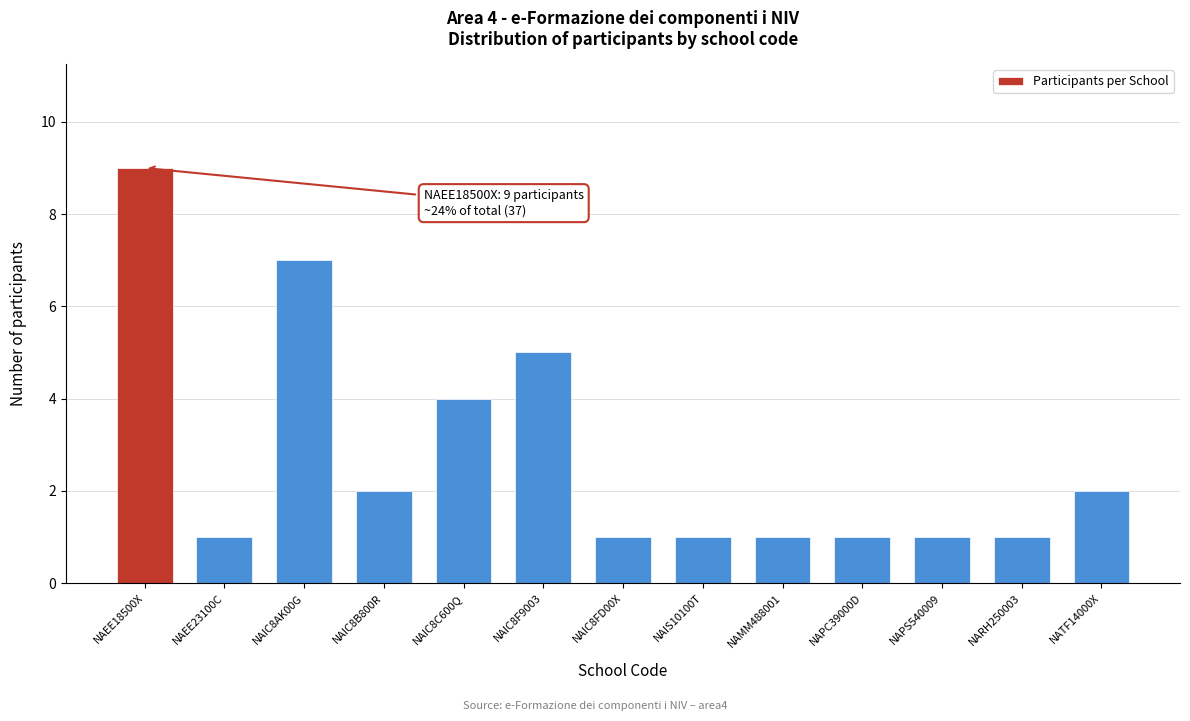

Reading left to right, what are all the values shown in this chart?

9	1	7	2	4	5	1	1	1	1	1	1	2